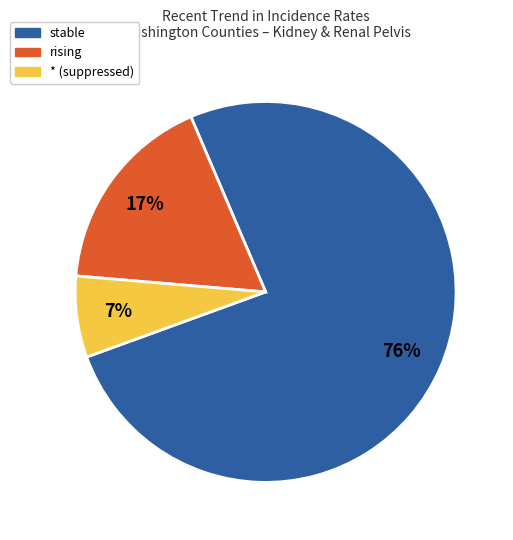

To the nearest percent, what is the difference between the largest and smallest slice percentages?

69%